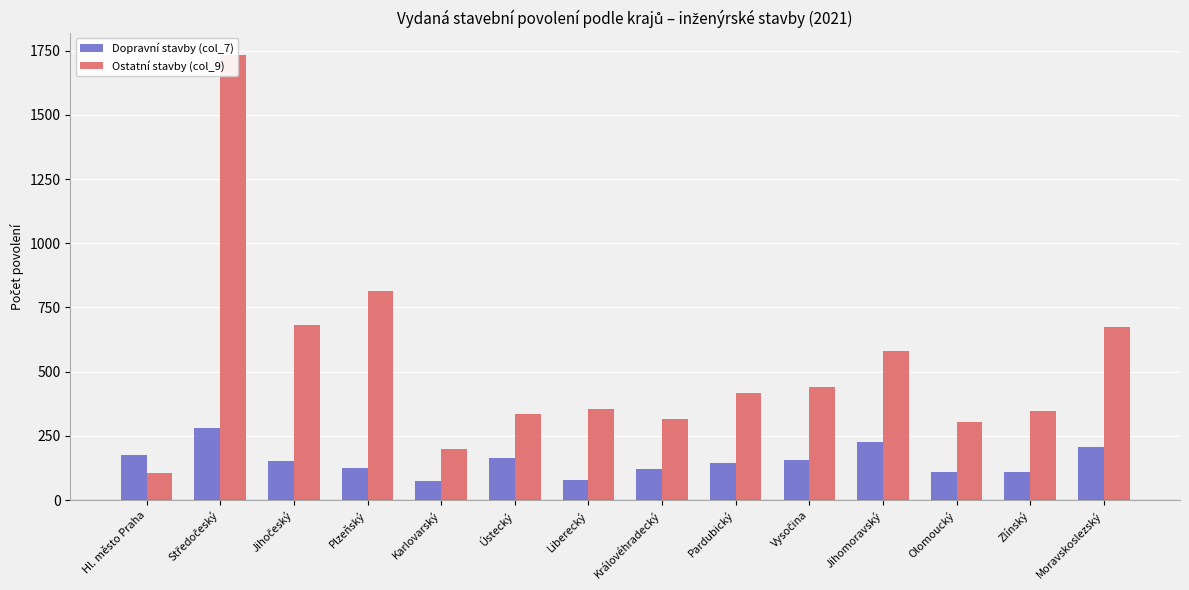

Does the chart contain stacked bars?

No